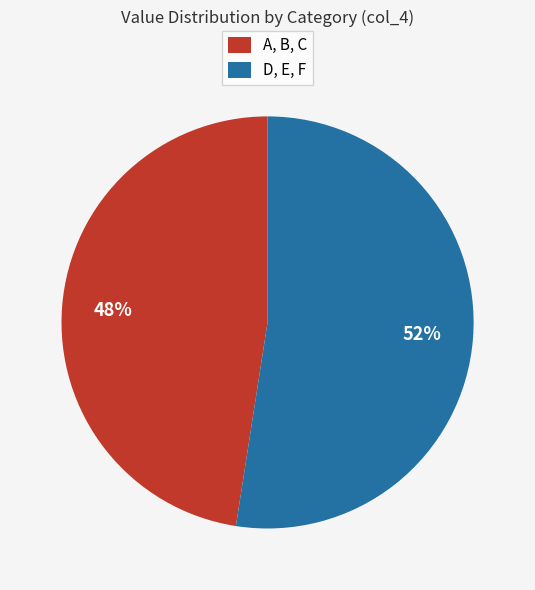

Is the sum of A, B, C and D, E, F greater than half?

Yes